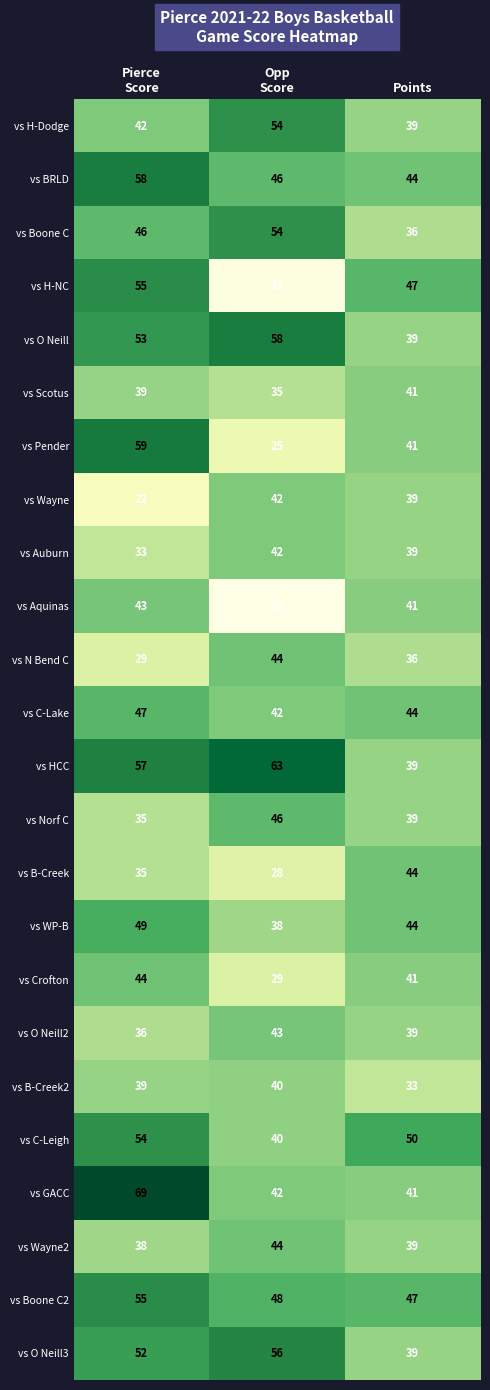

What is the maximum value shown in the chart?

69